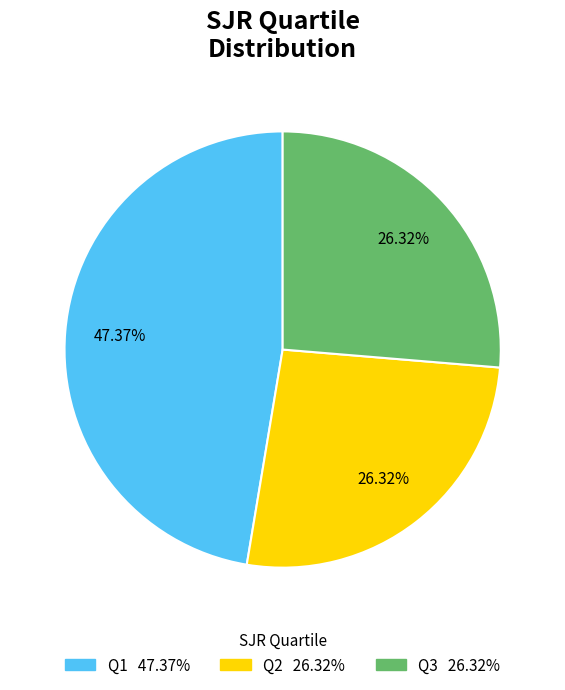

What is the ratio of the value at Q1 to the value at Q3?

1.8